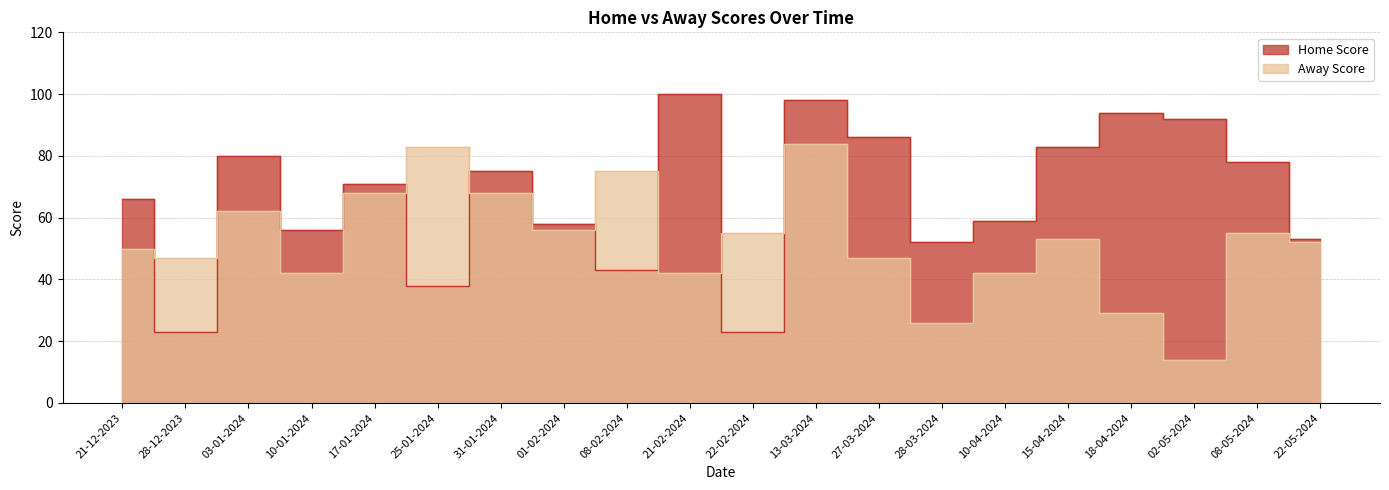

What are all the series names shown in the legend?

Home Score, Away Score